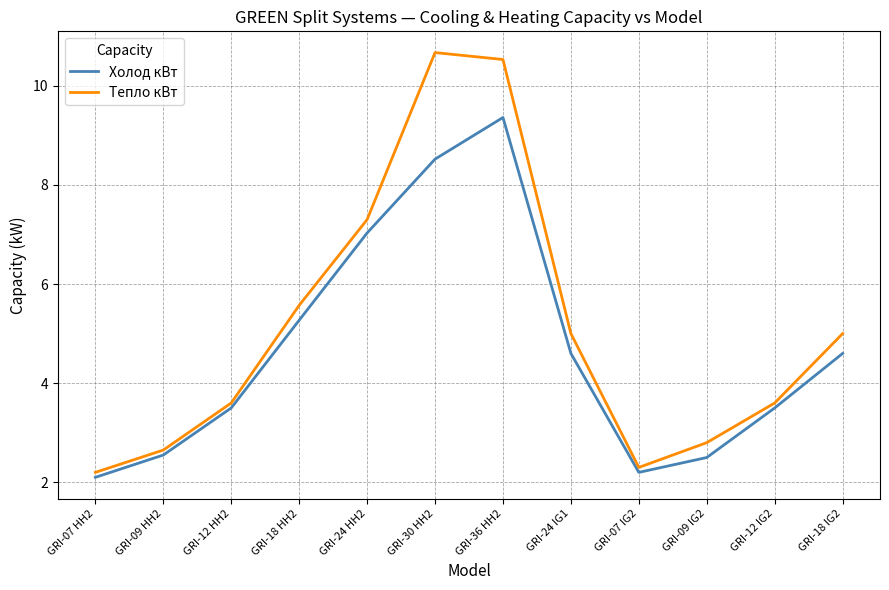

What position from the right is GRI-36 HH2?

6